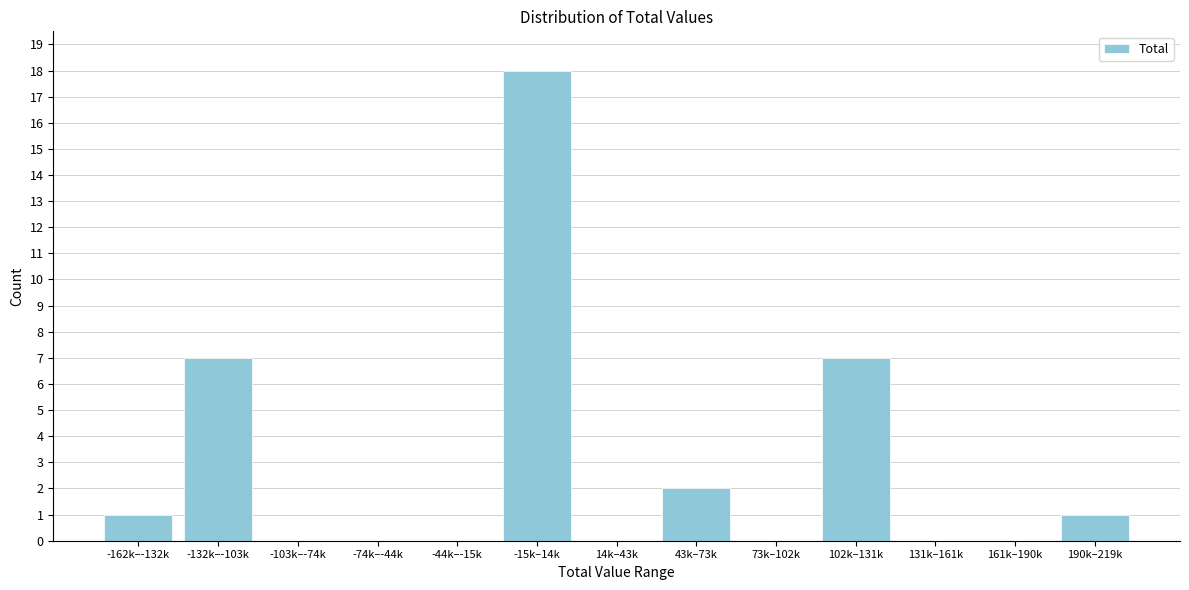

Reading left to right, what are all the values shown in this chart?

-162k–-132k=1	-132k–-103k=7	-103k–-74k=0	-74k–-44k=0	-44k–-15k=0	-15k–14k=18	14k–43k=0	43k–73k=2	73k–102k=0	102k–131k=7	131k–161k=0	161k–190k=0	190k–219k=1